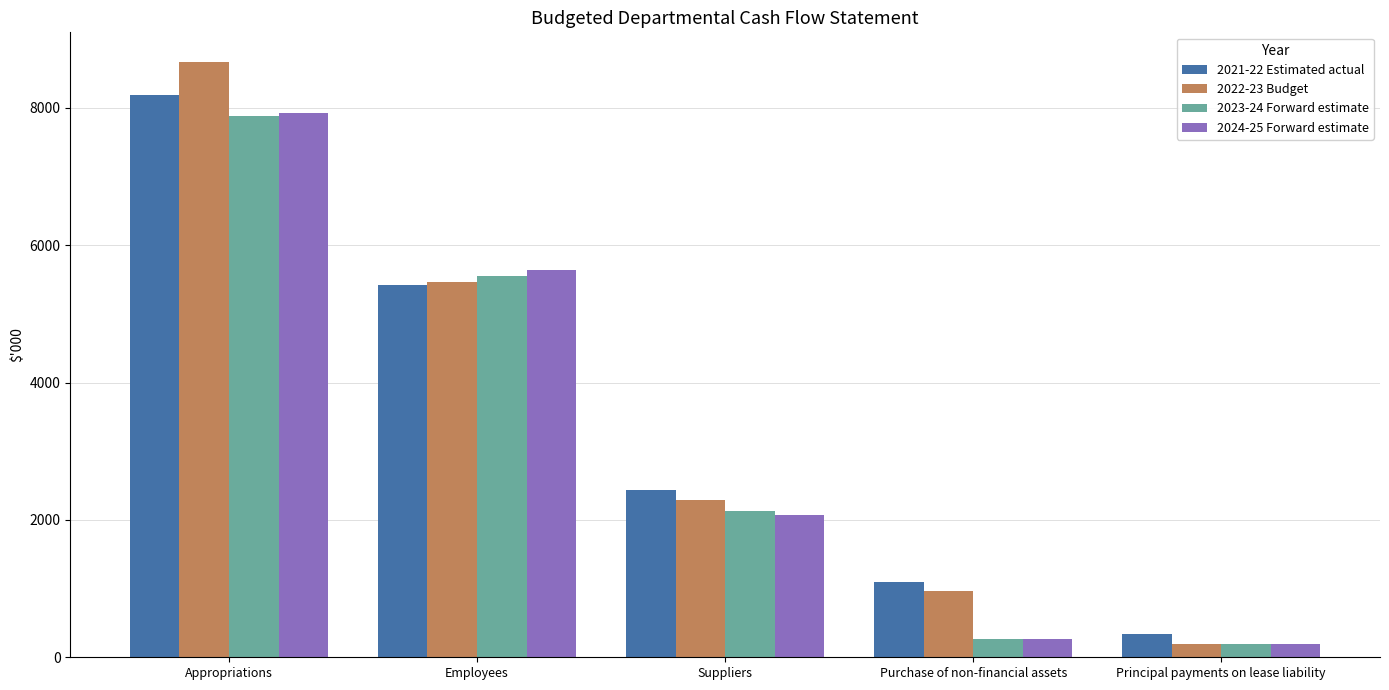

At how many categories does at least one series exceed 5146?

2